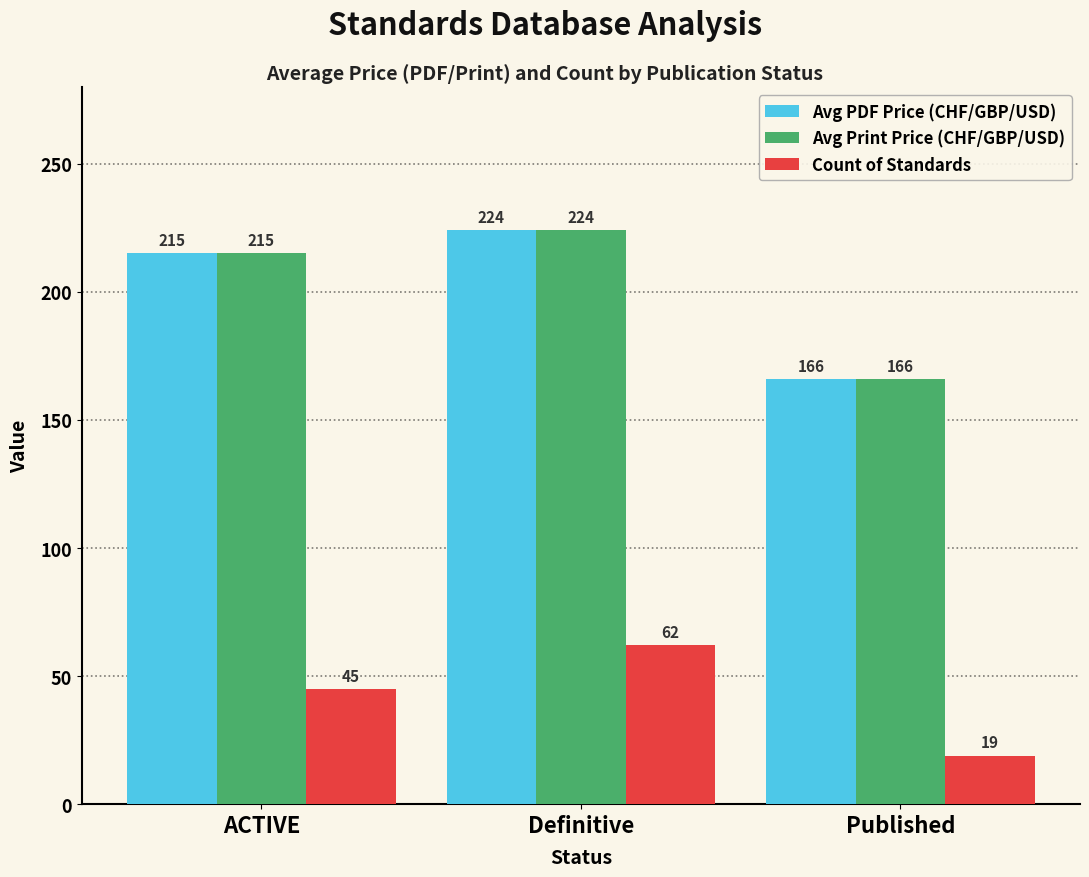

What is the spread (max minus min) of values at ACTIVE?

170